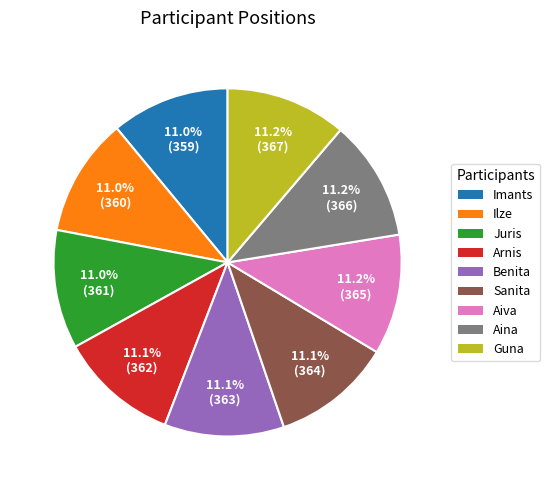

Does any single category account for the majority?

No